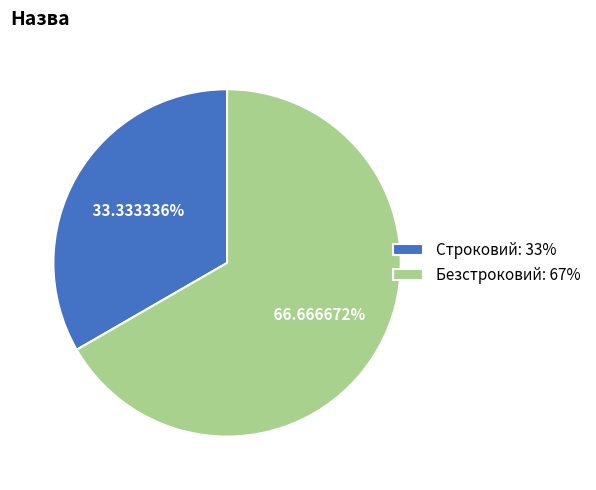

How much of the chart is everything except Безстроковий?

33.3%